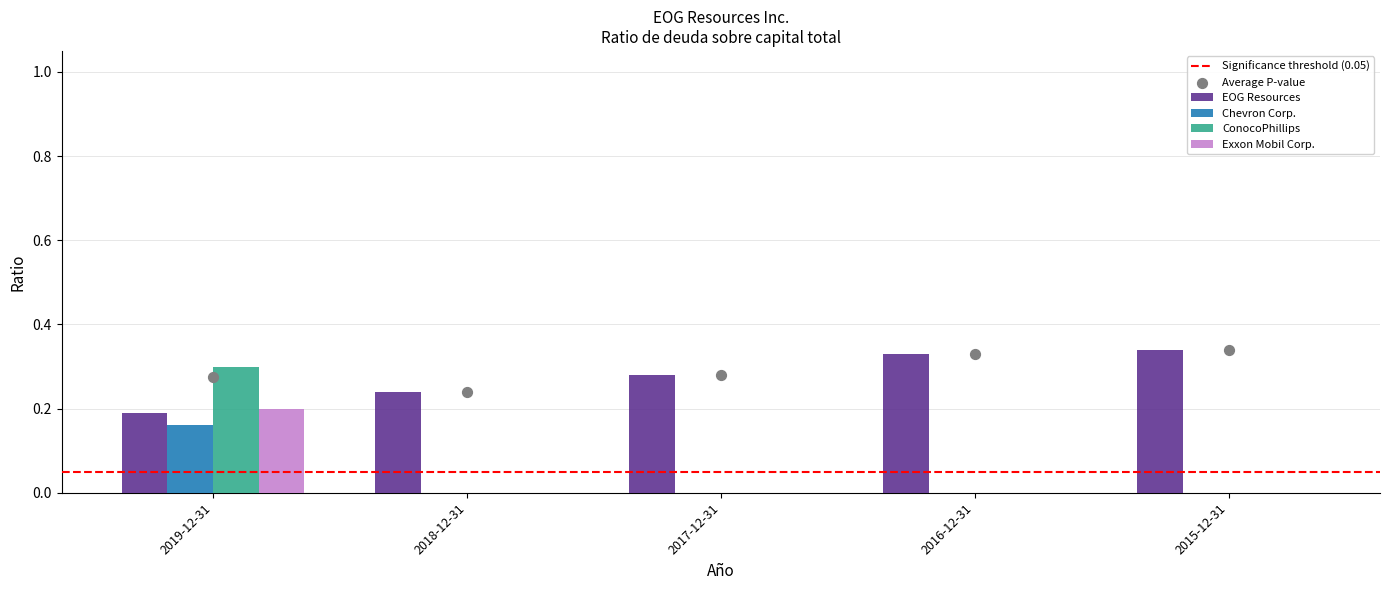

Which series reaches the maximum Y coordinate?

EOG Resources